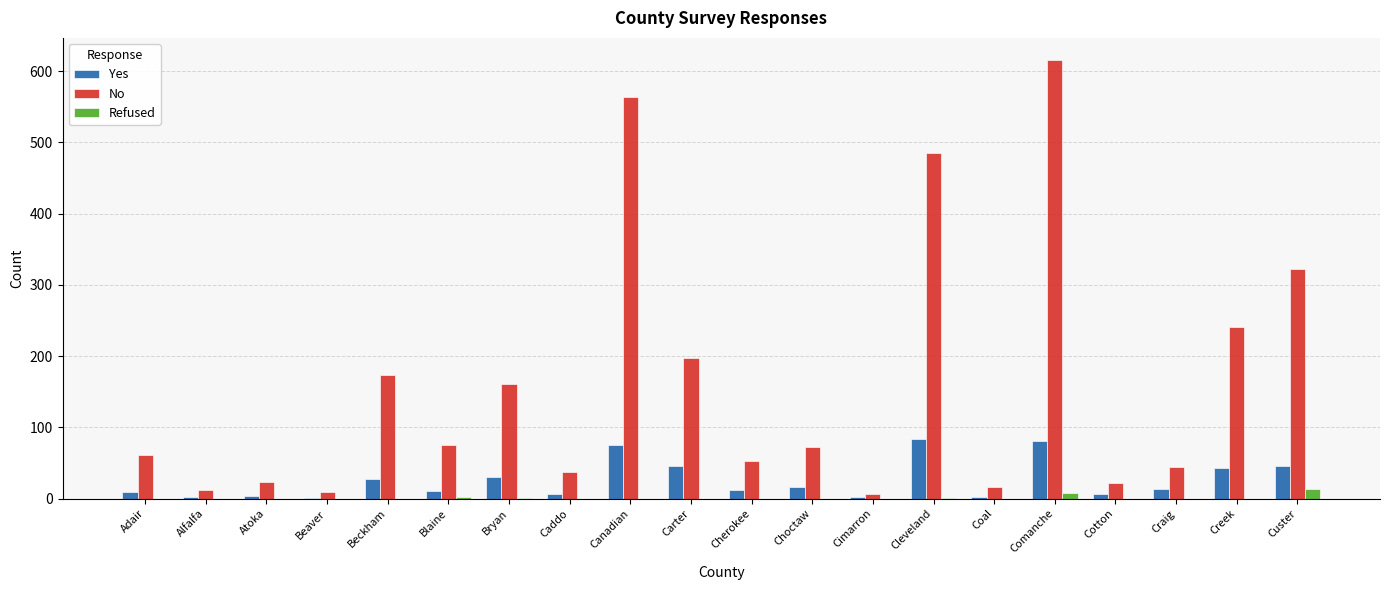

What is the sum of all Yes values?

521